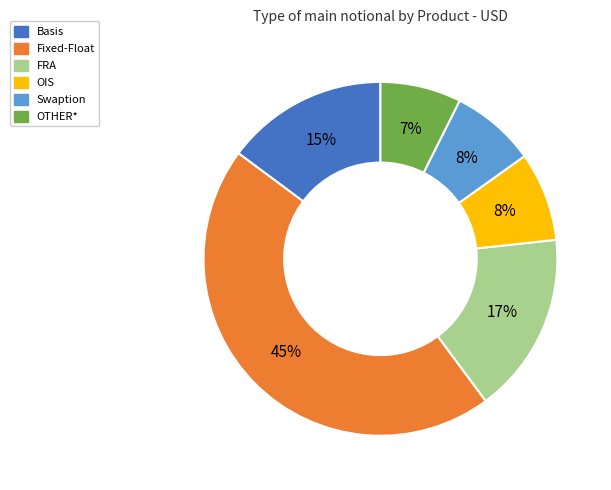

To the nearest percent, what portion does FRA represent?

17%